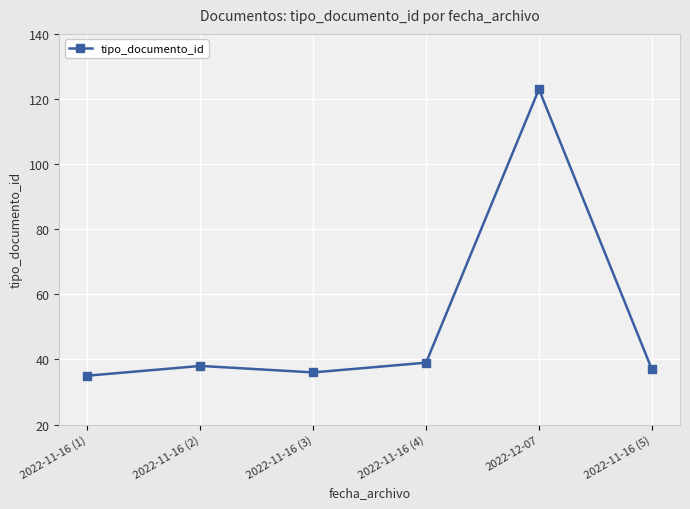

What is the difference between the maximum and second lowest values?

87